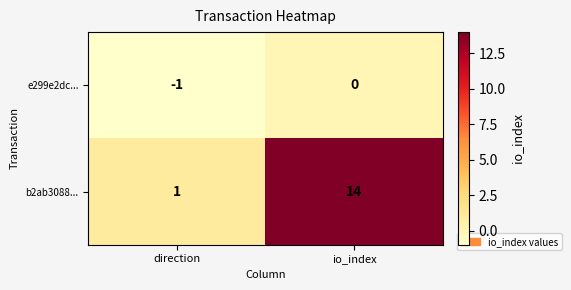

At which category does the chart reach its peak across all series?

io_index